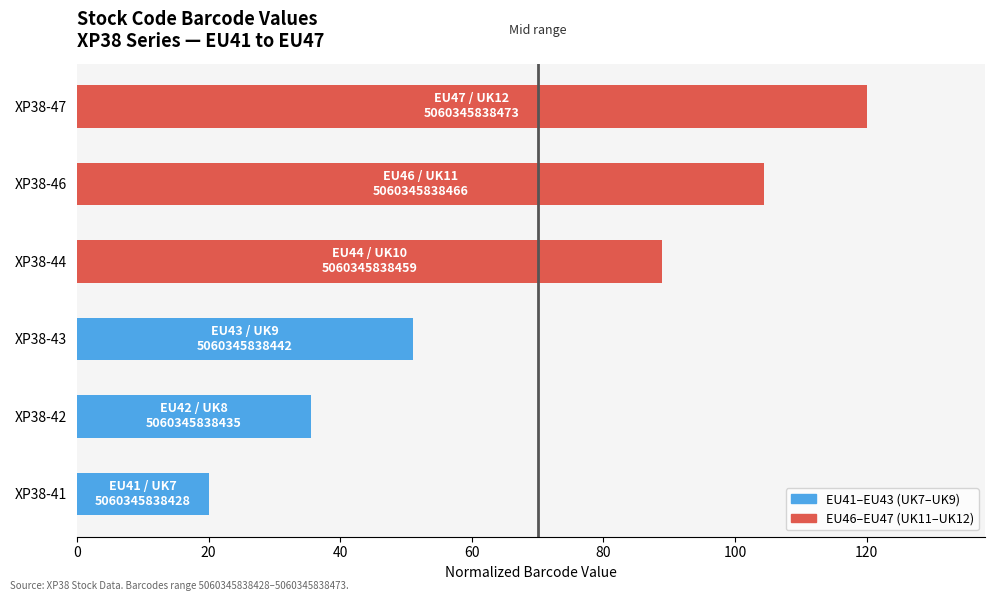

What is the value of the EU41–EU43 bar at the 1st from the left?

20.0